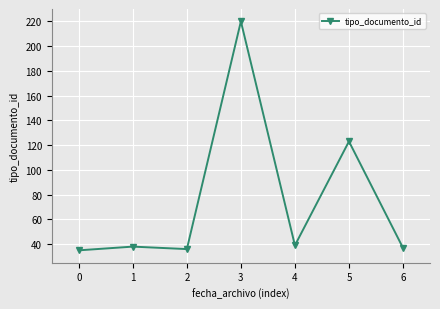

Where is the data nearest to the value 127?

5